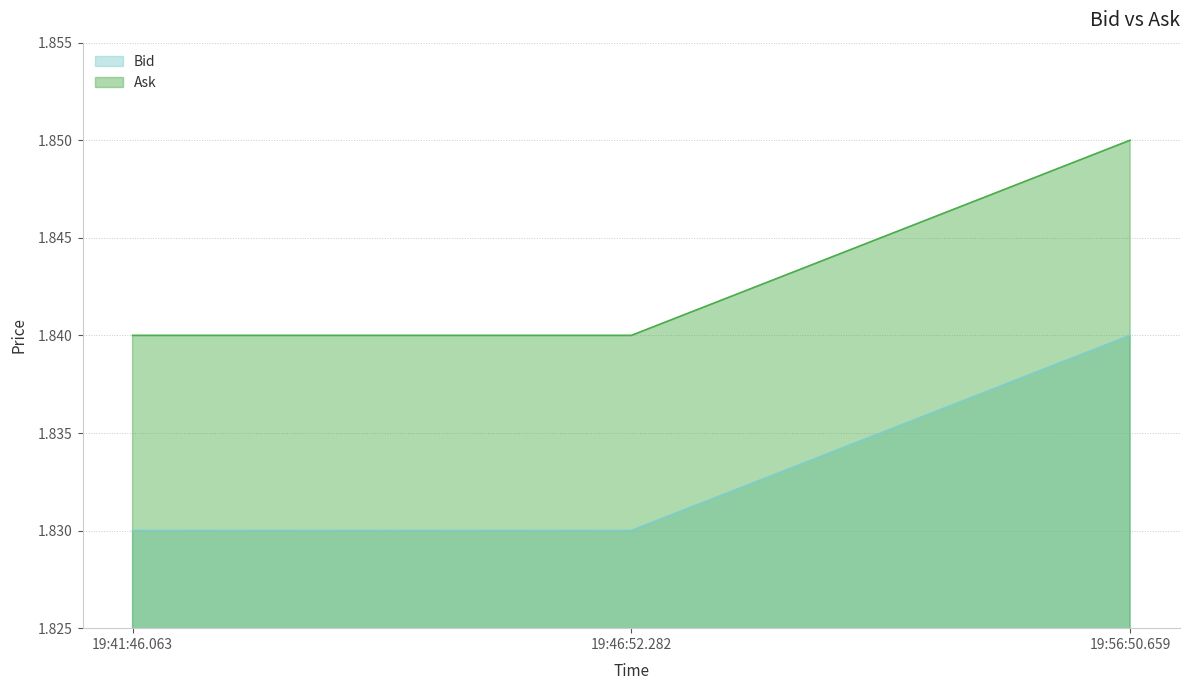

At how many categories does at least one series exceed 1?

3